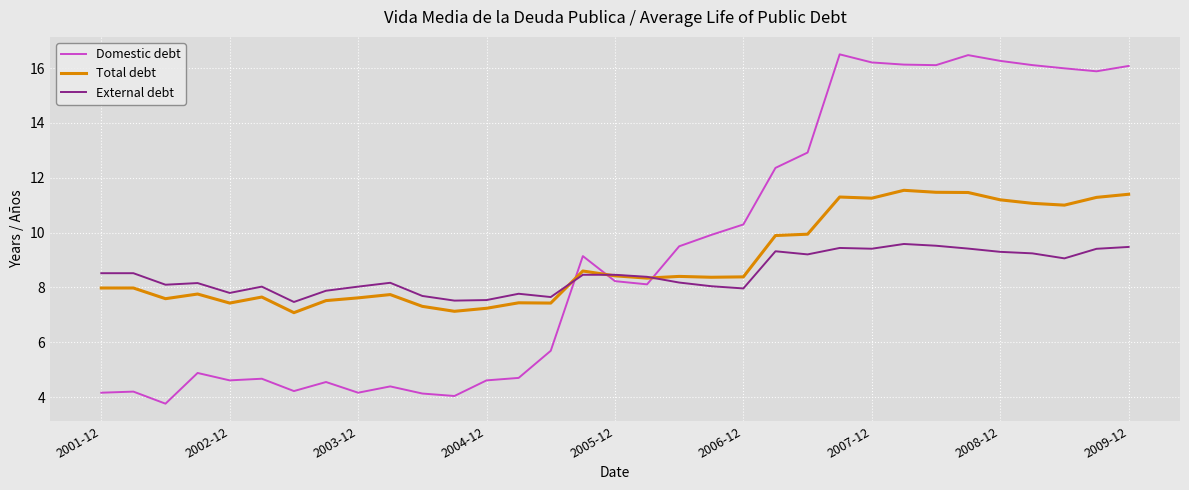

How many intersections are there between Domestic debt and Total debt?

3